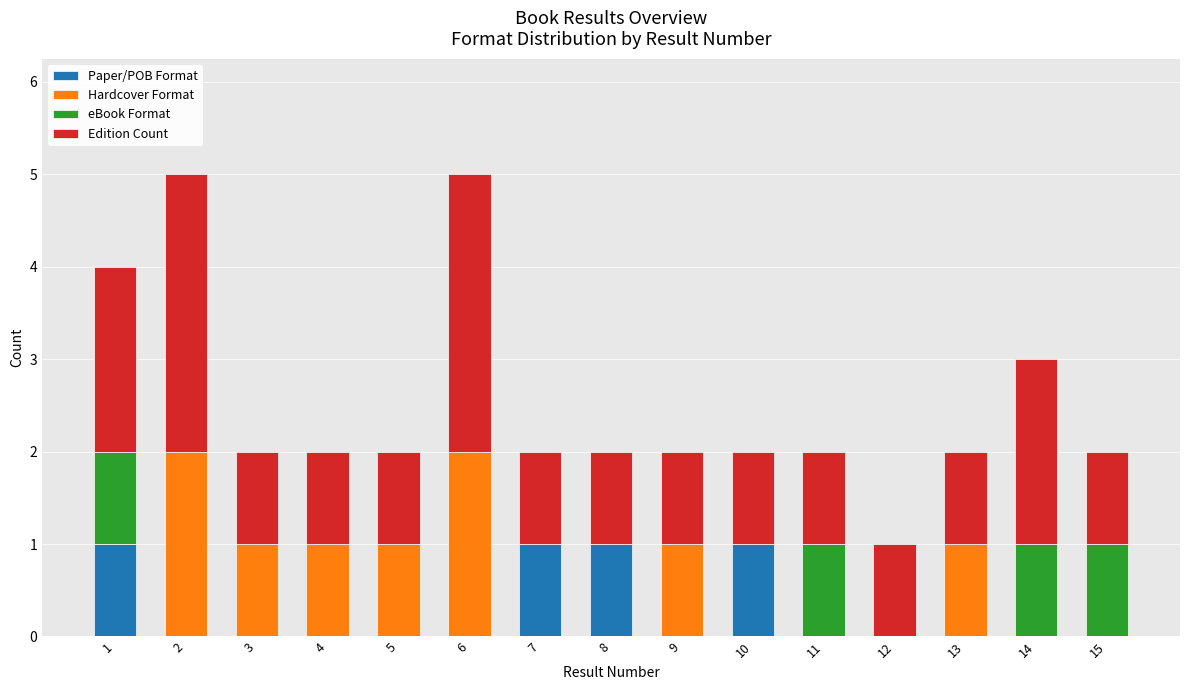

The value of Paper/POB Format at 8 is 1. True or false?

True